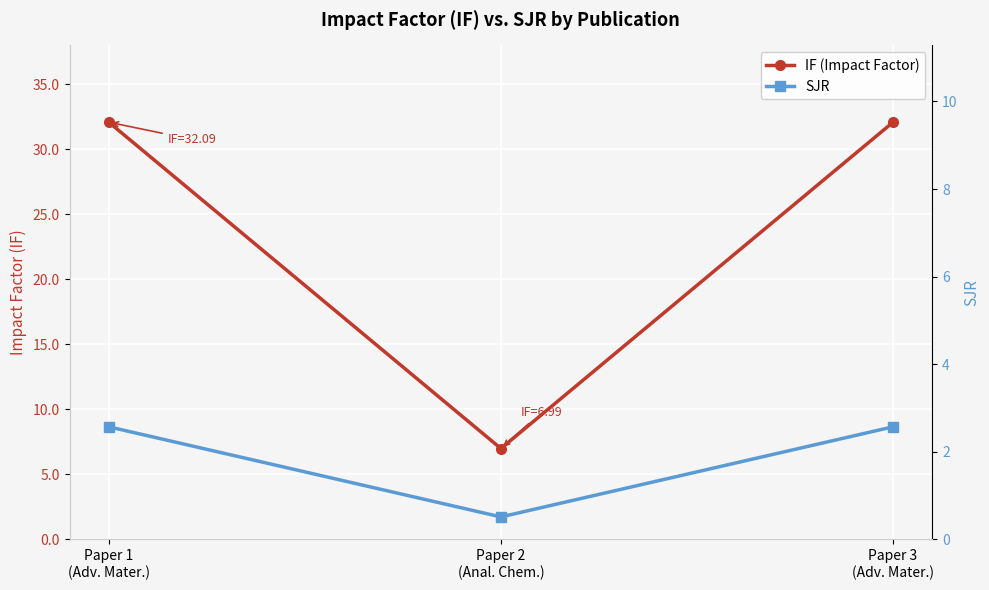

Which series has the largest total across all categories?

IF (Impact Factor)